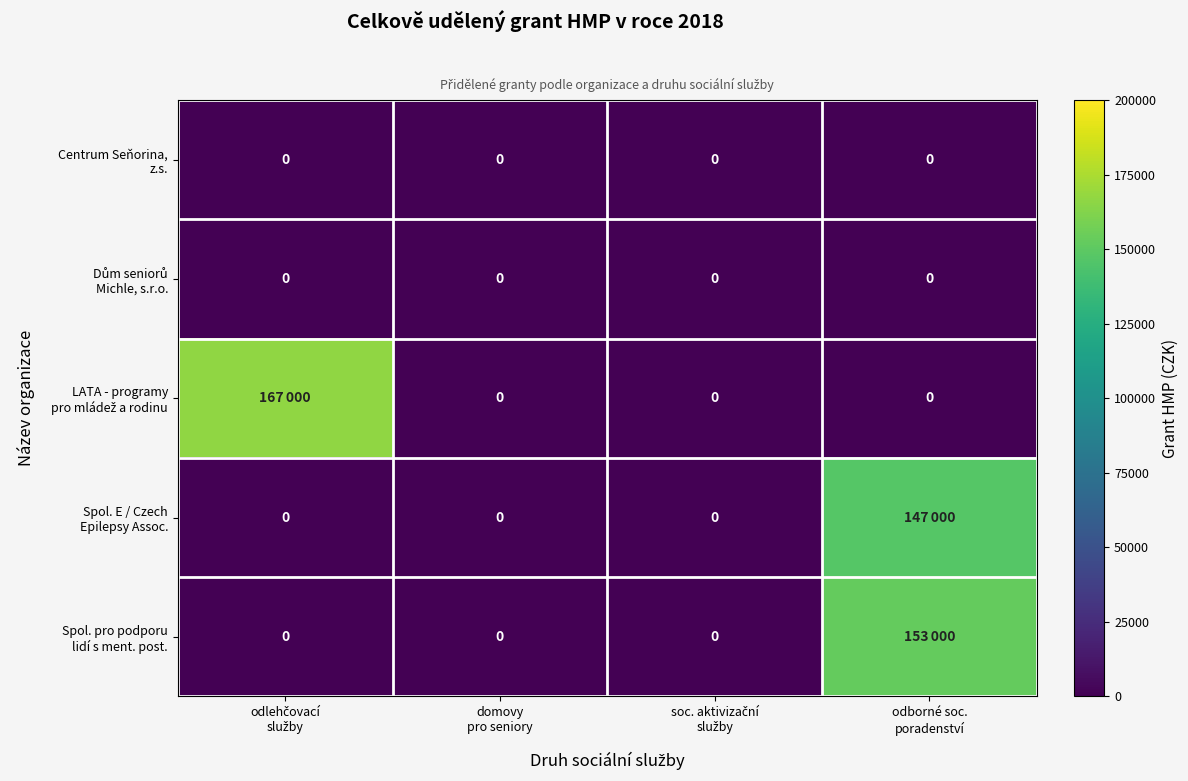

Where is Spol. pro podporu lidí s ment. post. nearest to the value 76500?

odlehčovací služby